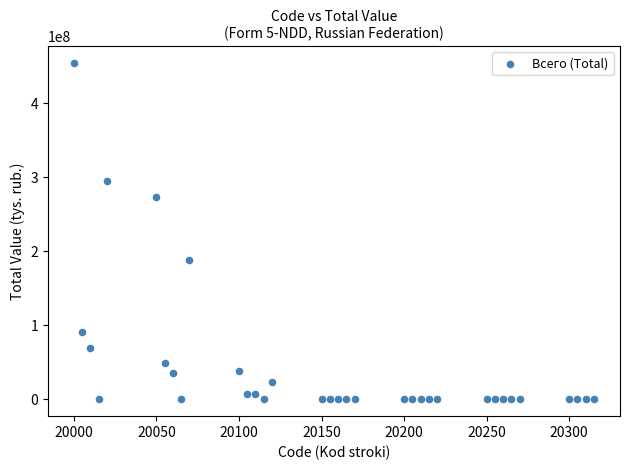

What Y value in the scatter plot is closest to 227135755?

187821488